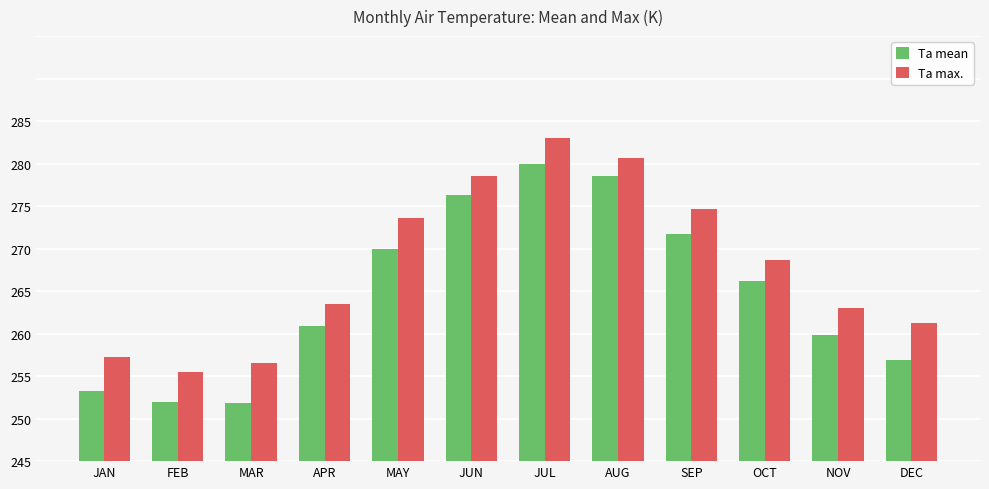

The value of Ta mean at AUG is 20.3. True or false?

False